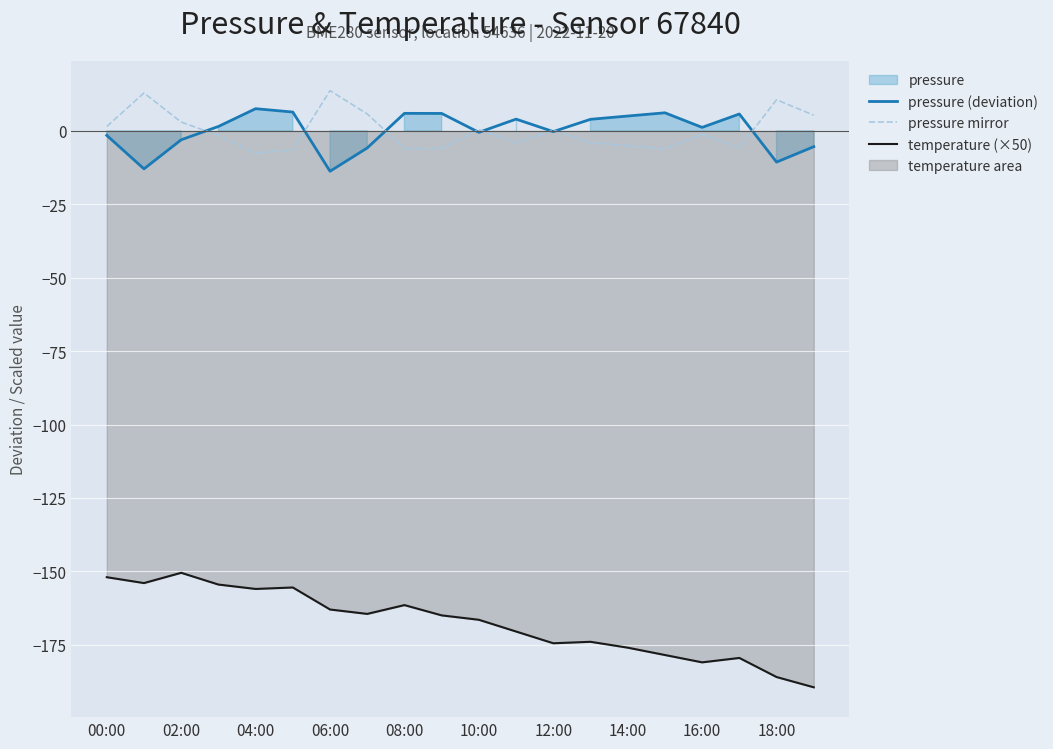

True or false: temperature (×50) and pressure mirror cross at least once.

False